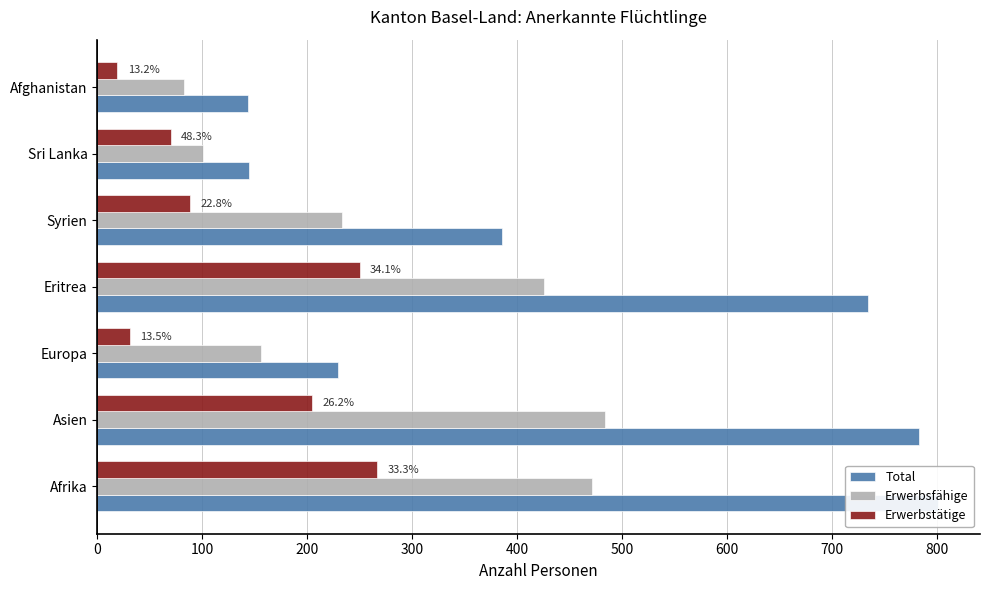

List the series in order of their peak value, highest first.

Total, Erwerbsfähige, Erwerbstätige